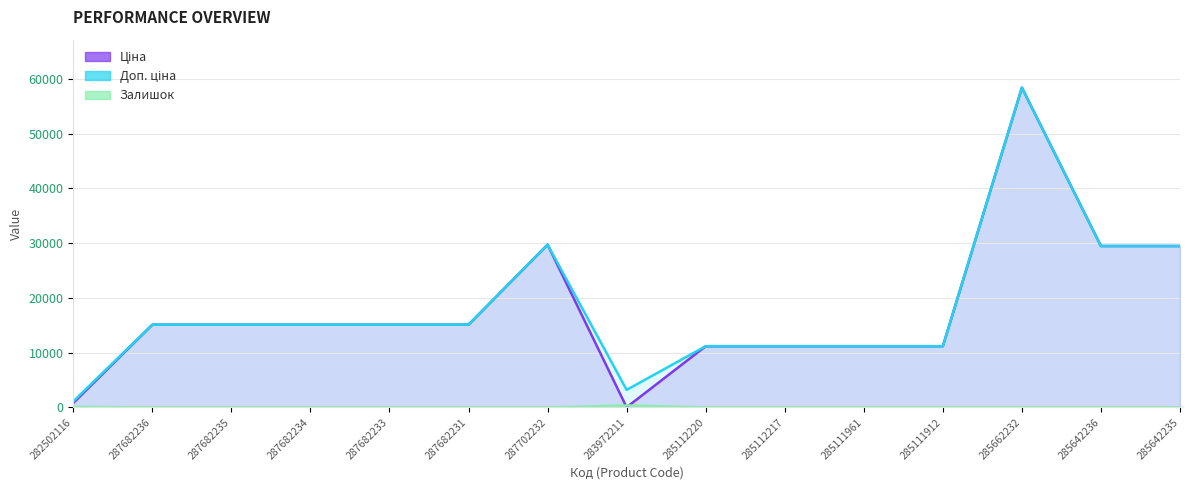

At which label does Доп. ціна first exceed 15120?

287702232